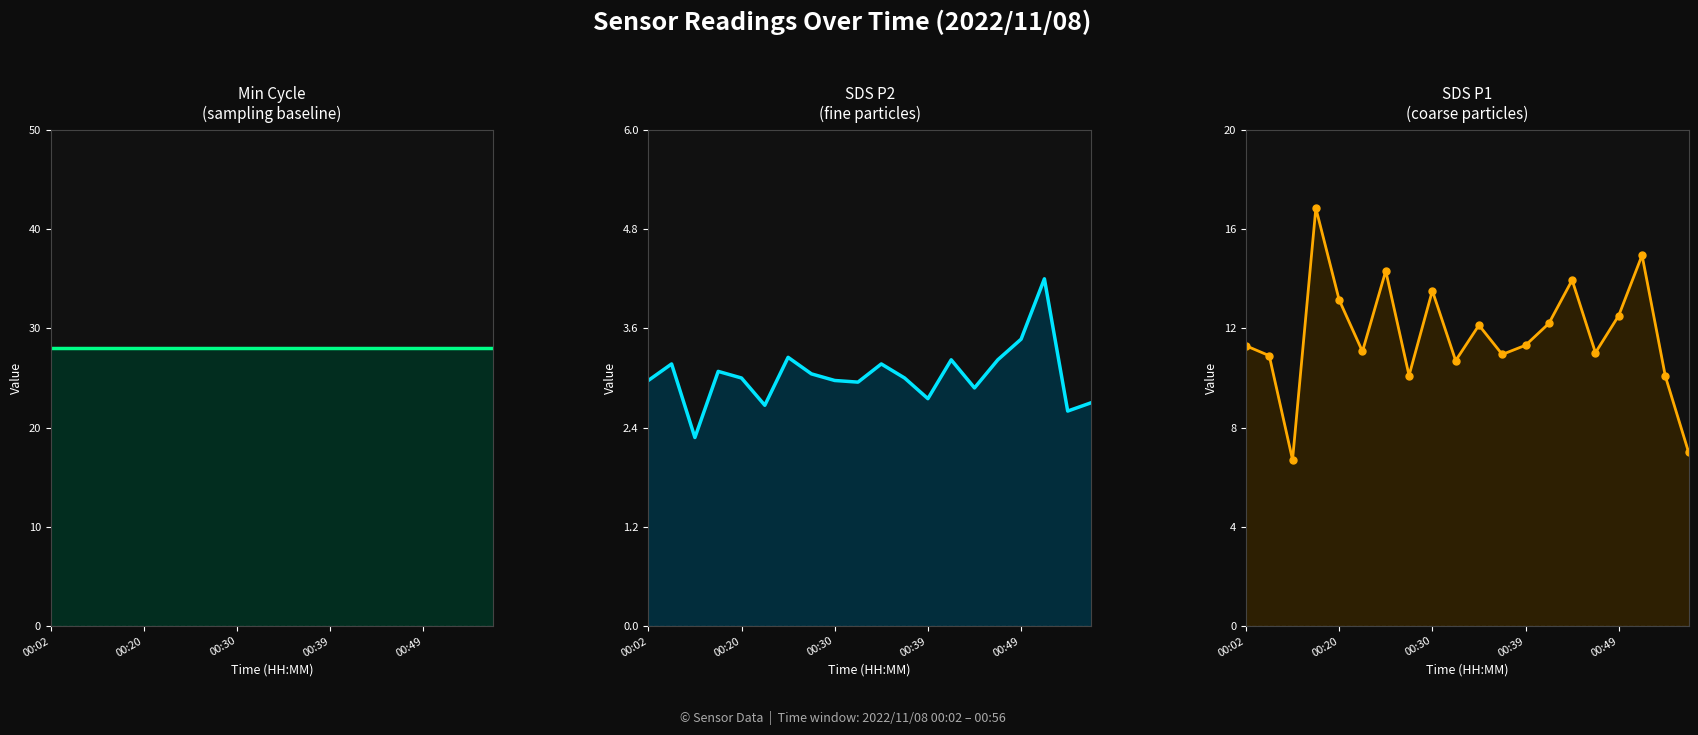

At 9, list the series in order from smallest to largest.

SDS_P2, SDS_P1, Min_cycle